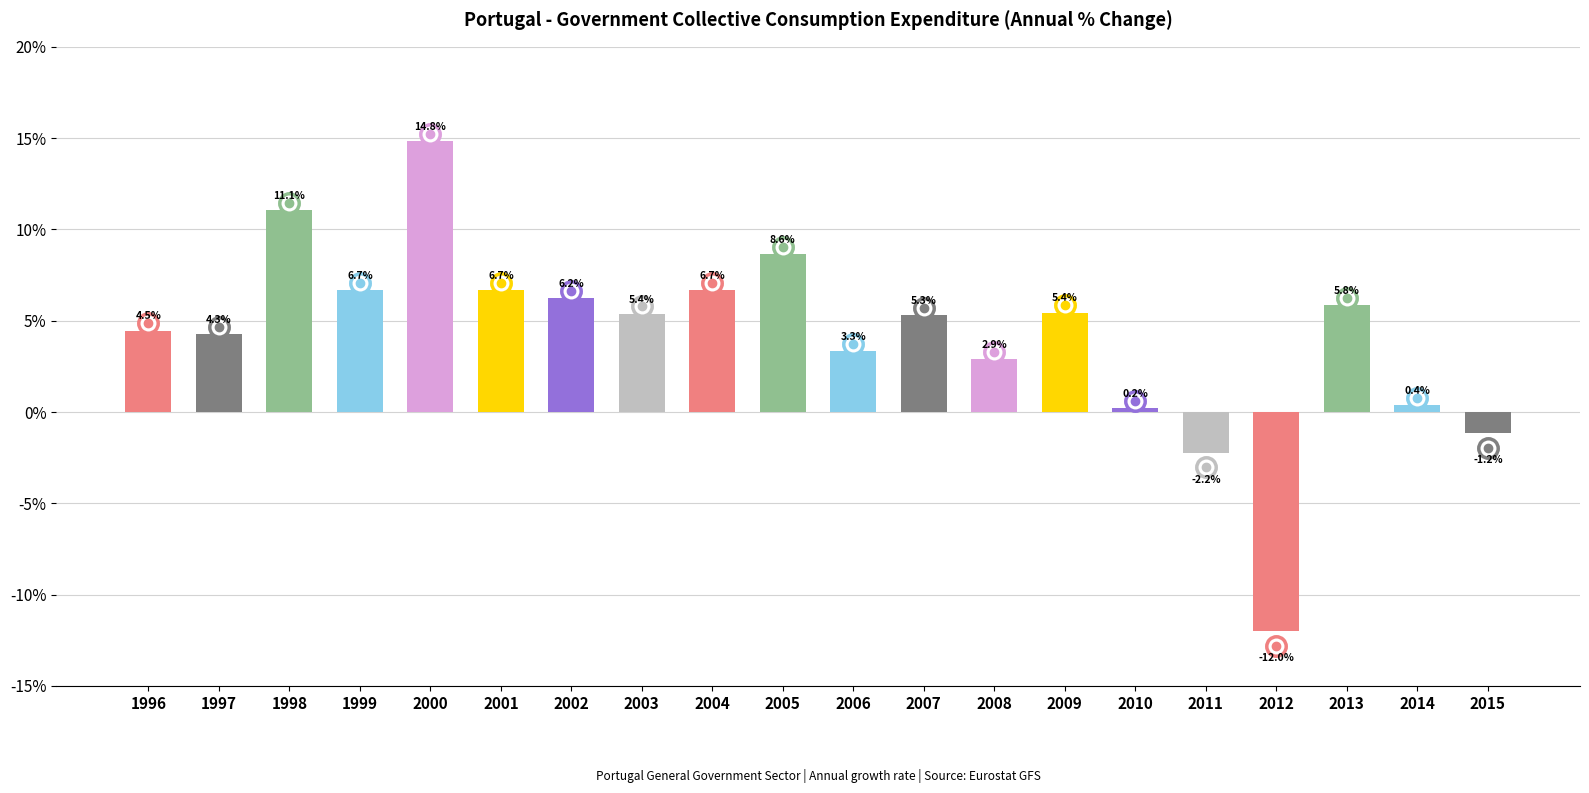

Does the chart contain stacked bars?

No